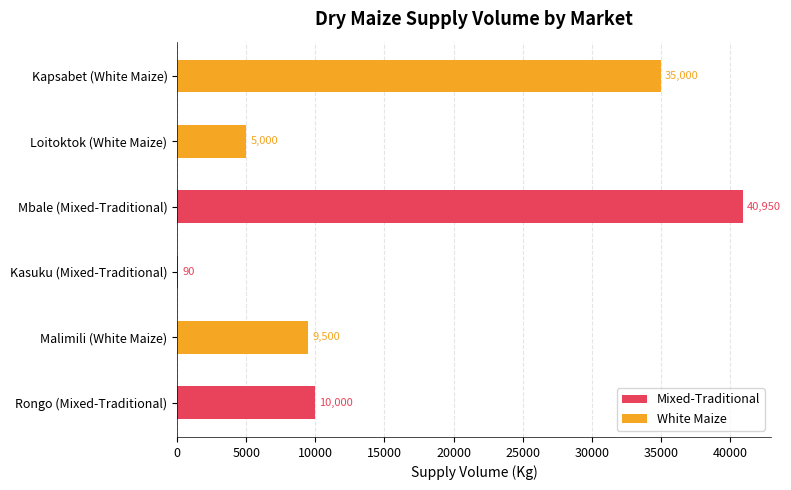

Reading left to right, extract all data points from this chart.

Mixed-Traditional: 10000	90	40950
White Maize: 9500	5000	35000